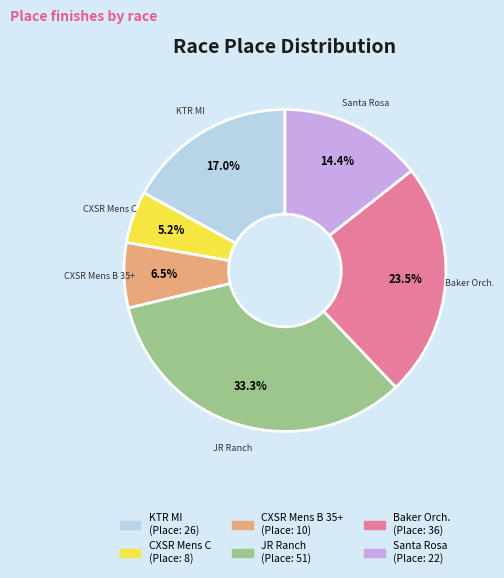

Is there any slice that represents more than half of the pie?

No